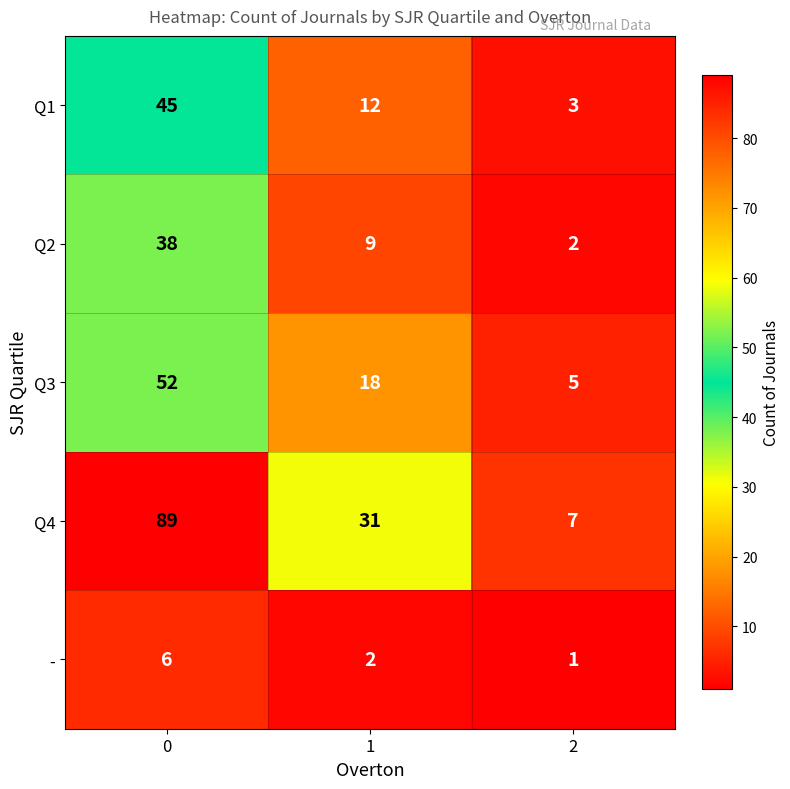

Which series has the largest range (max minus min)?

Q4